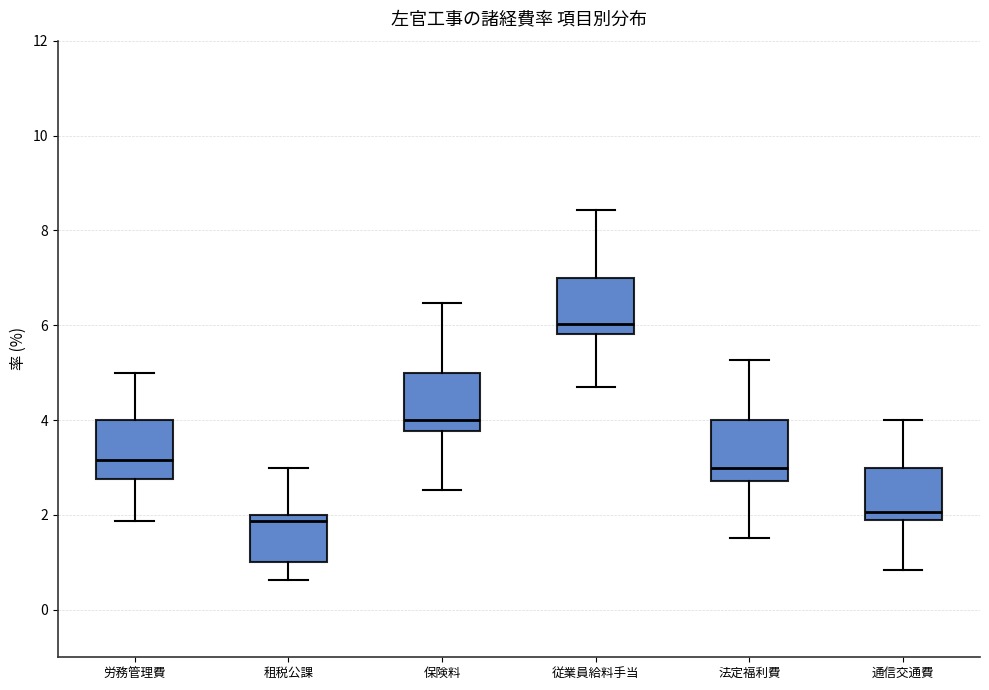

Which box's median line is the highest?

従業員給料手当